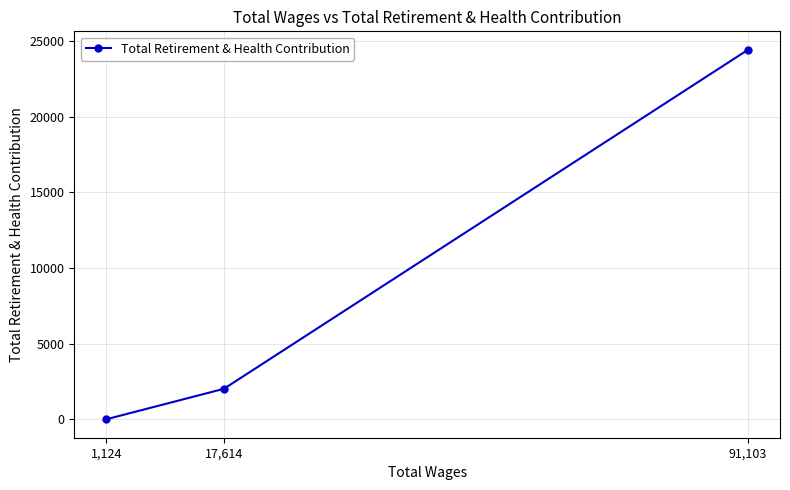

Where does the data first go above 2013?

91,103